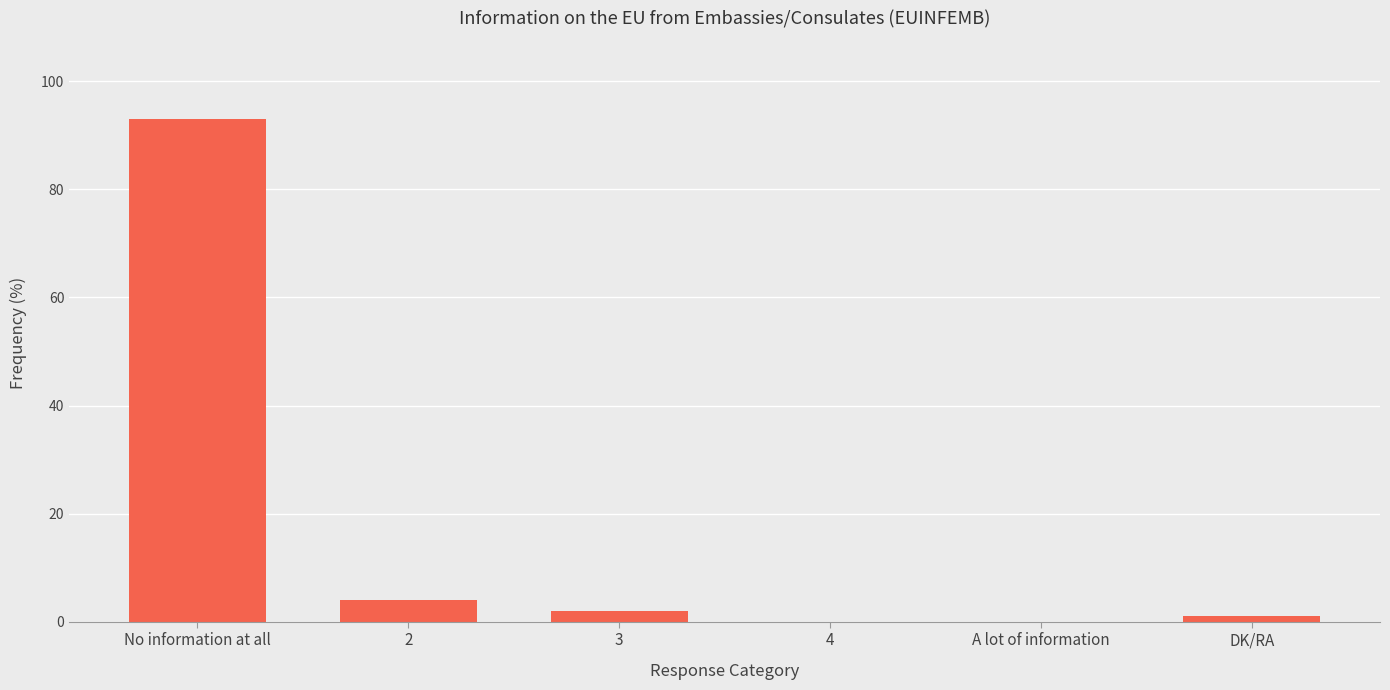

Are the bars grouped side by side (vs. stacked)?

No